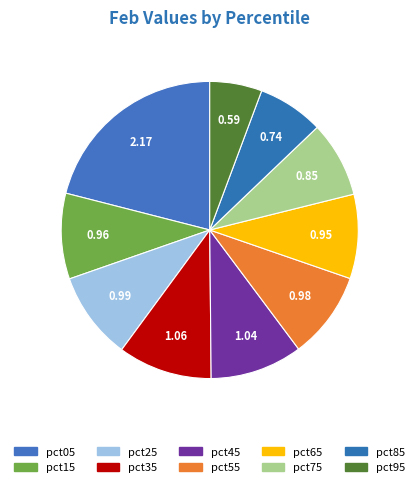

What percentage is the pct95 slice, to the nearest percent?

6%